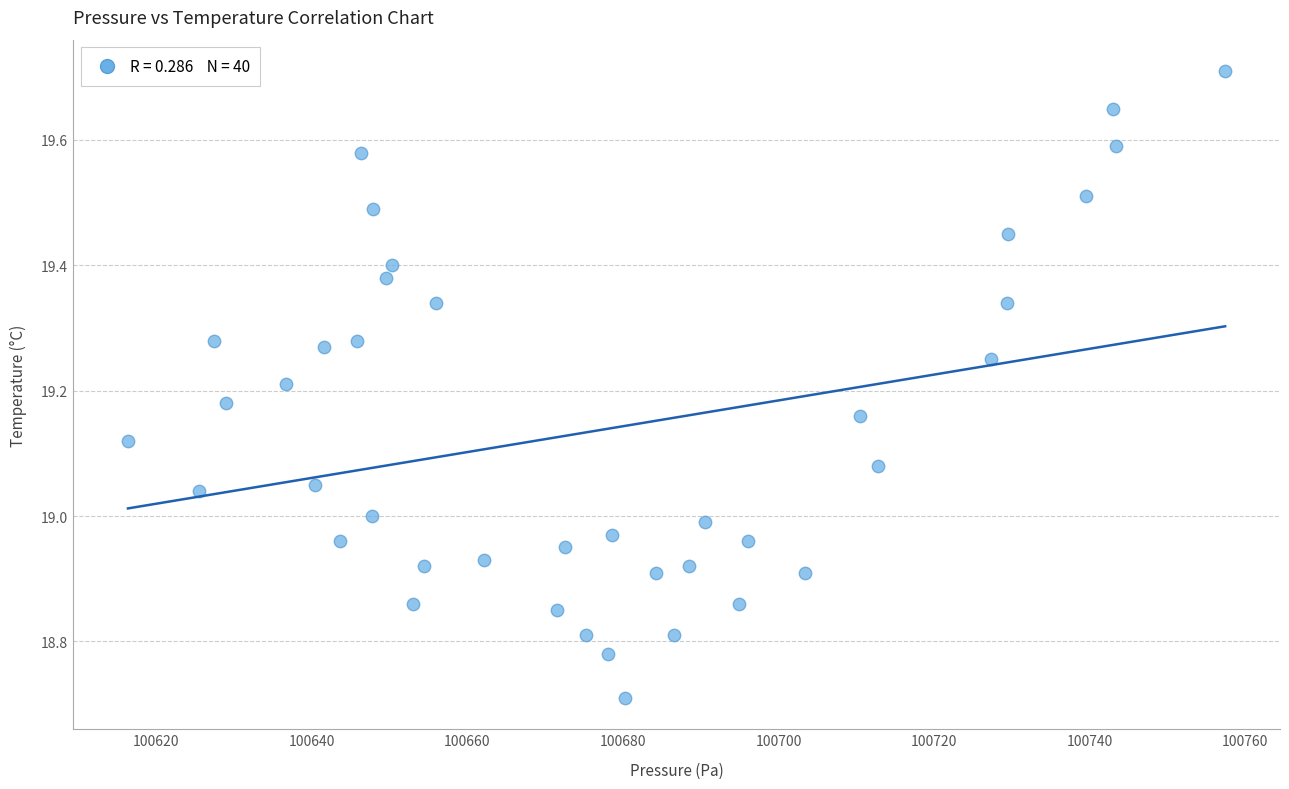

What is the range of X values (max minus min)?

141.1